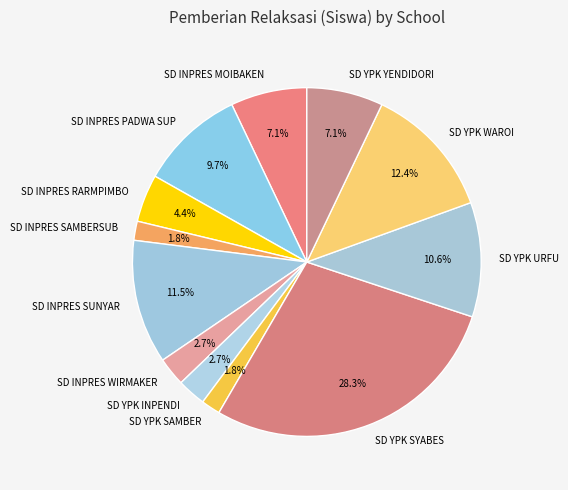

To the nearest percent, what is the combined percentage of SD YPK WAROI and SD INPRES SAMBERSUB?

14%